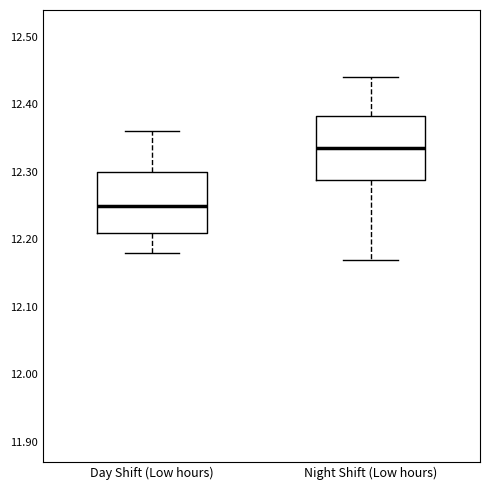

Reading left to right, read every box against the y-axis: the position of its median line, the range the box covers, and the ends of its whiskers. The values are not printed on the chart, so give them approximately, as read against the axis.

Day Shift (Low hours): median 12.25, box 12.21 to 12.30, whiskers 12.18 to 12.36
Night Shift (Low hours): median 12.34, box 12.29 to 12.38, whiskers 12.17 to 12.44